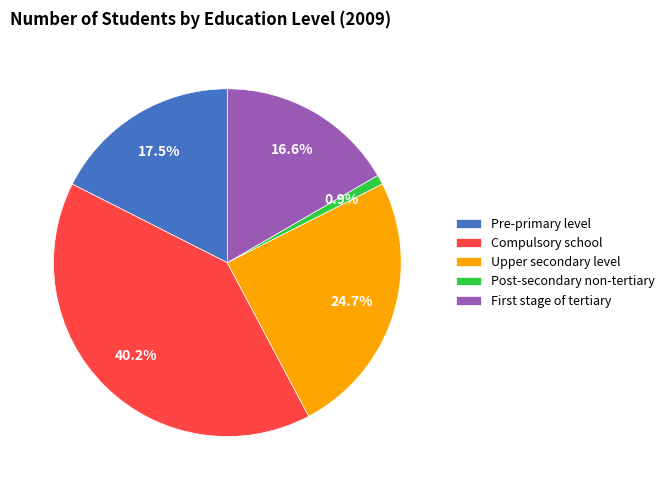

What percentage is the Upper secondary level slice, to the nearest percent?

25%